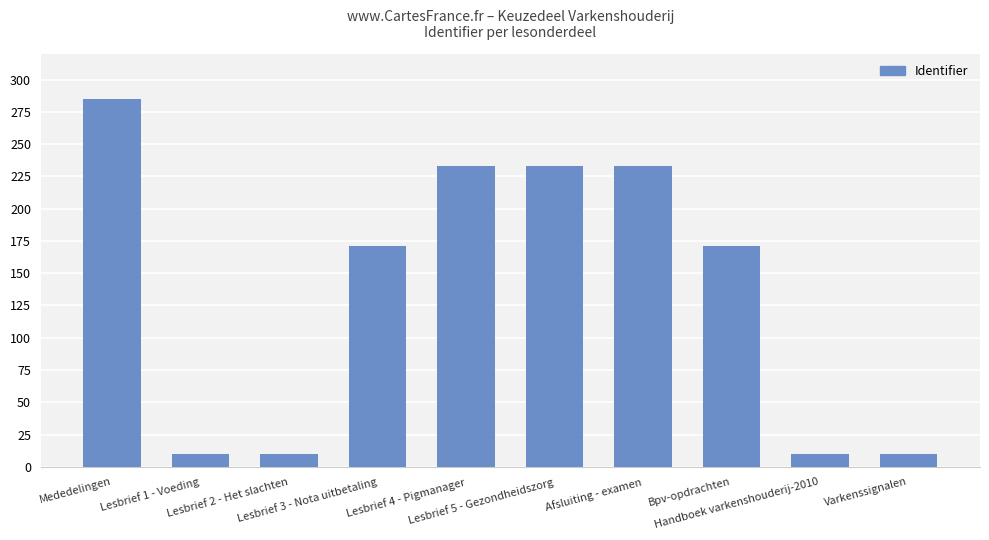

What is the average value?

136.6